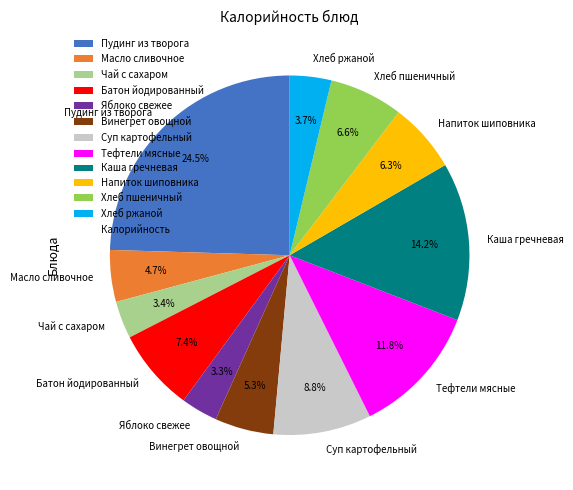

Which slice is the largest?

Пудинг из творога